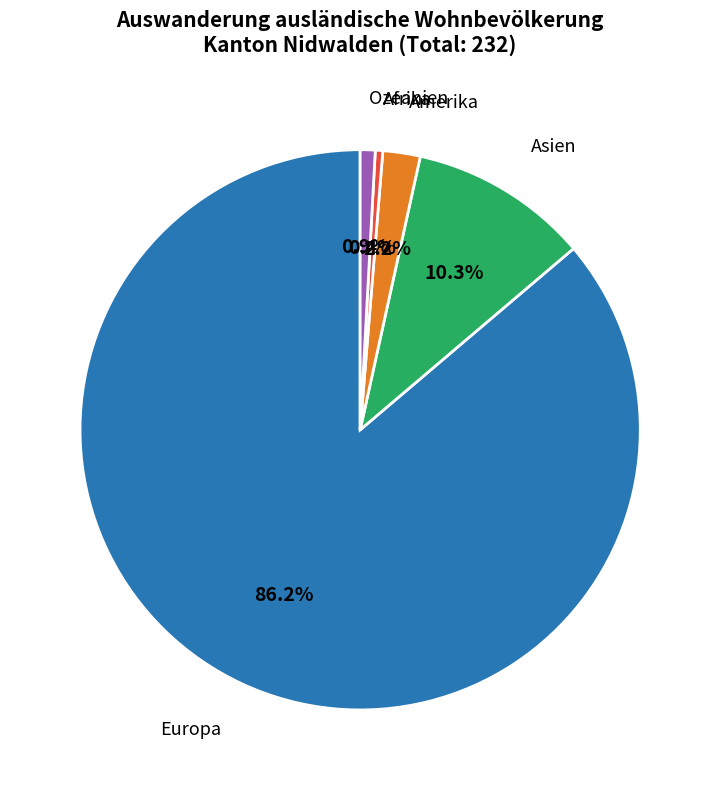

Is it true that Europa is 73% of the pie?

False